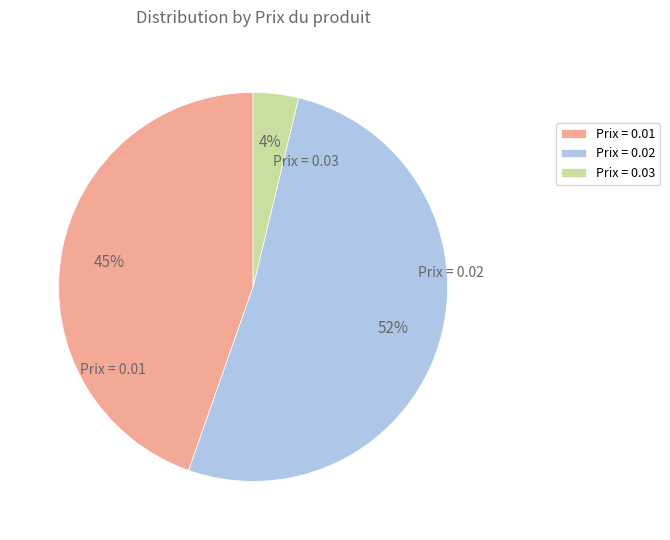

Rank the categories by value from highest to lowest.

Prix = 0.02, Prix = 0.01, Prix = 0.03